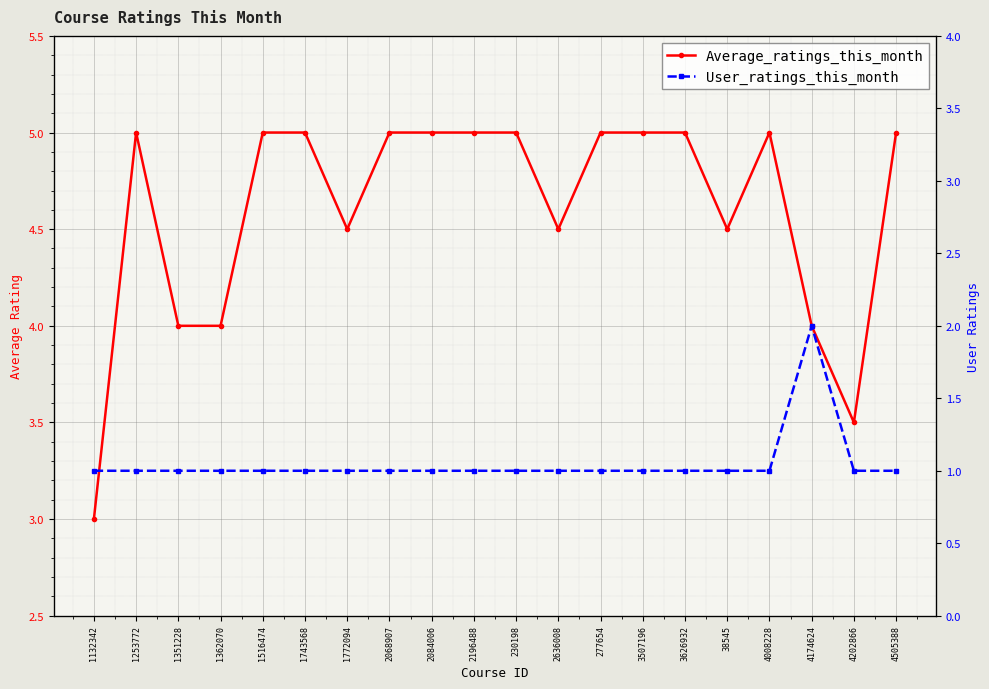

How many lines are shown in the chart?

2